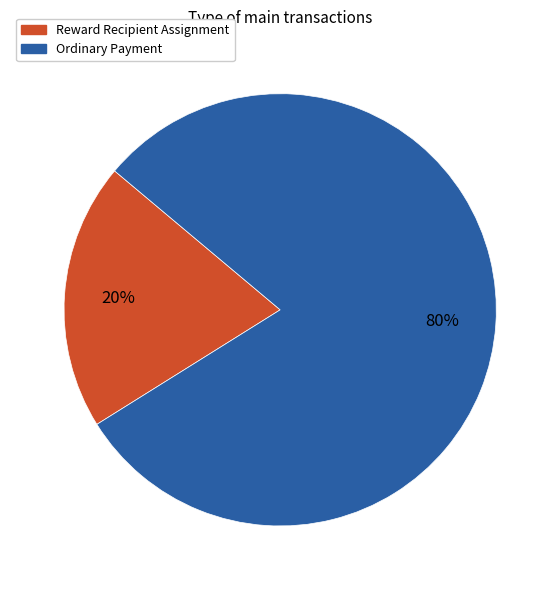

Which category accounts for the majority?

Ordinary Payment